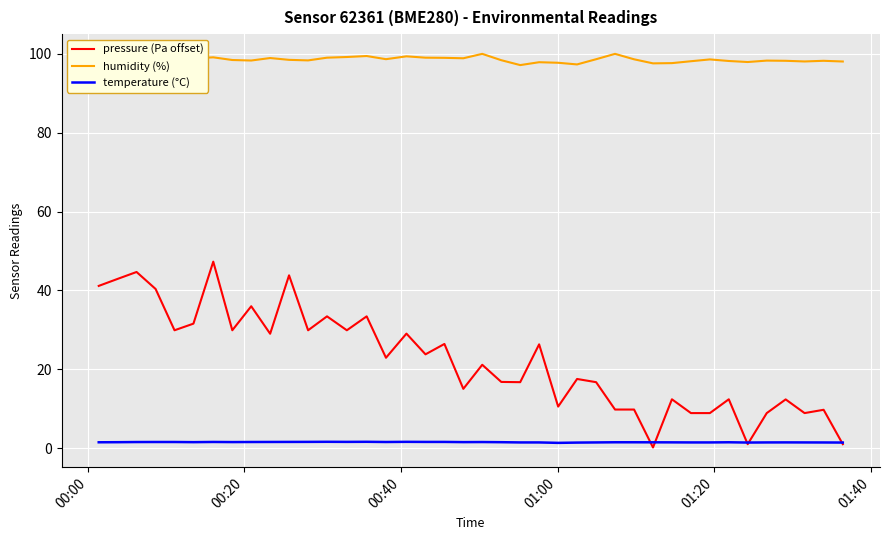

What is the greatest value displayed?

100.0